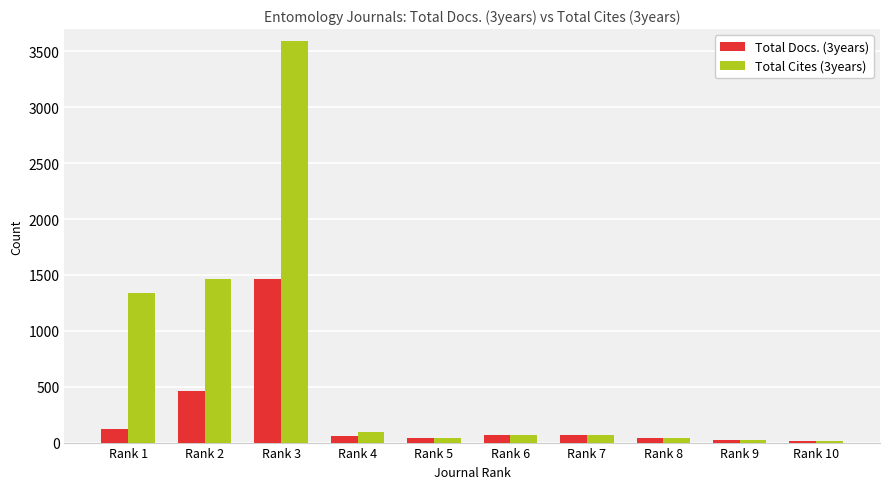

At which category is the sum across all series the highest?

Rank 3